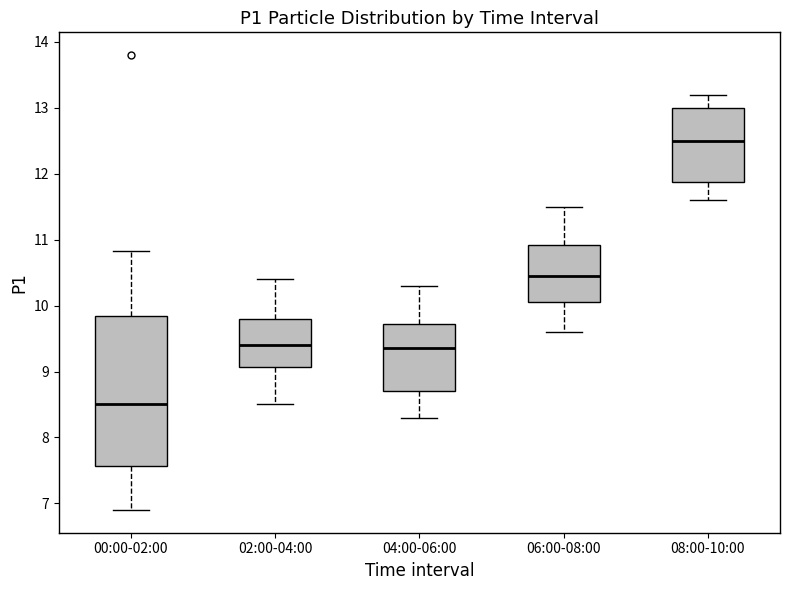

Which box's median line is the highest?

08:00-10:00